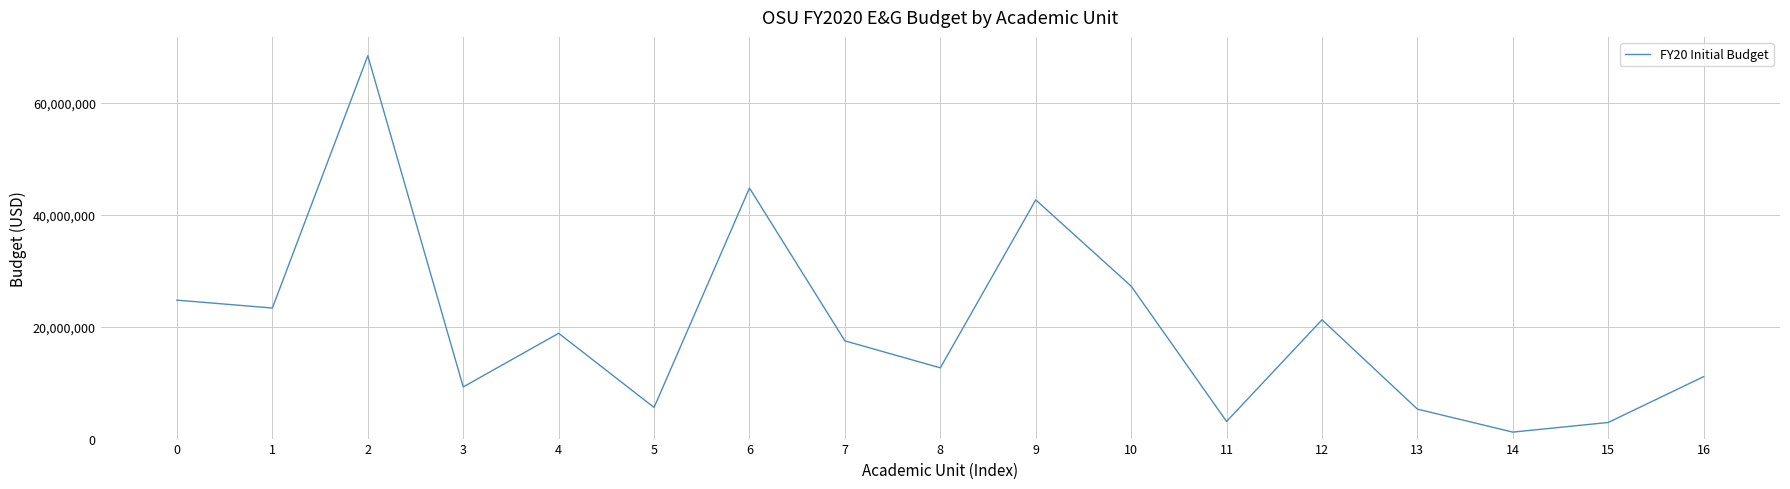

How many series are shown in this chart?

1